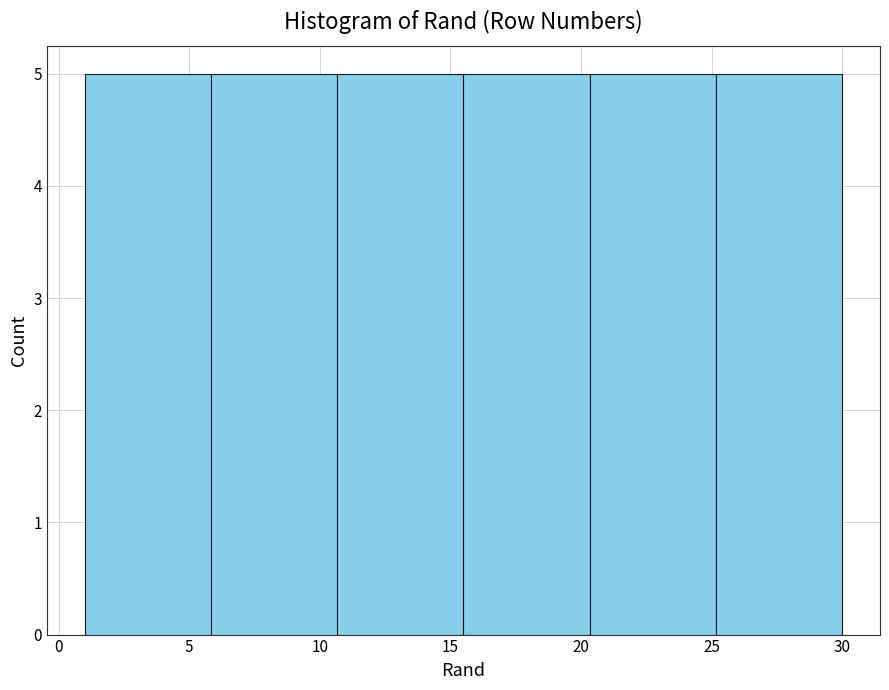

Reading left to right, list every bar in this chart as the range it spans on the x-axis followed by its height. Neither the bar edges nor the heights are printed on the chart, so give them approximately, as read against the axes.

1.0 to 6.0: 5
6.0 to 10.5: 5
10.5 to 15.5: 5
15.5 to 20.5: 5
20.5 to 25.0: 5
25.0 to 30.0: 5